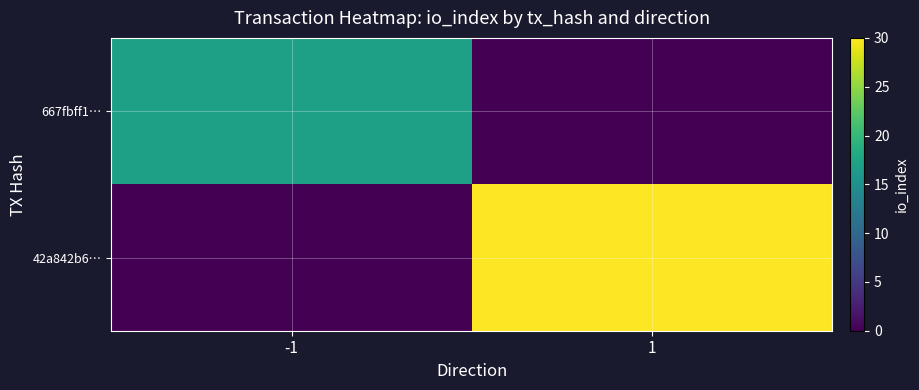

Reading right to left, extract all data points from this chart.

667fbff1…: 1=0	-1=17
42a842b6…: 1=30	-1=0